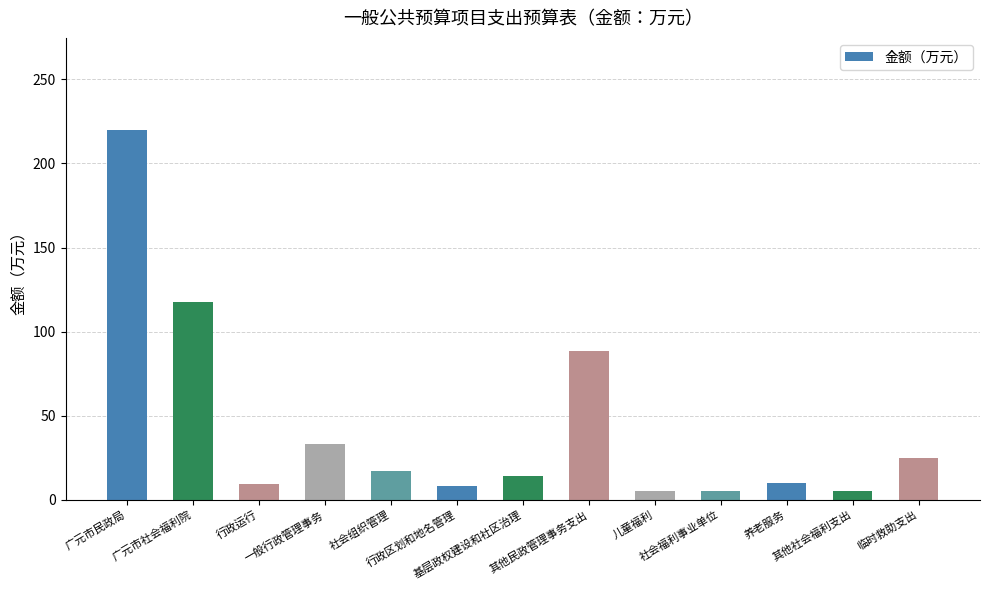

What is the minimum value shown in the chart?

5.0